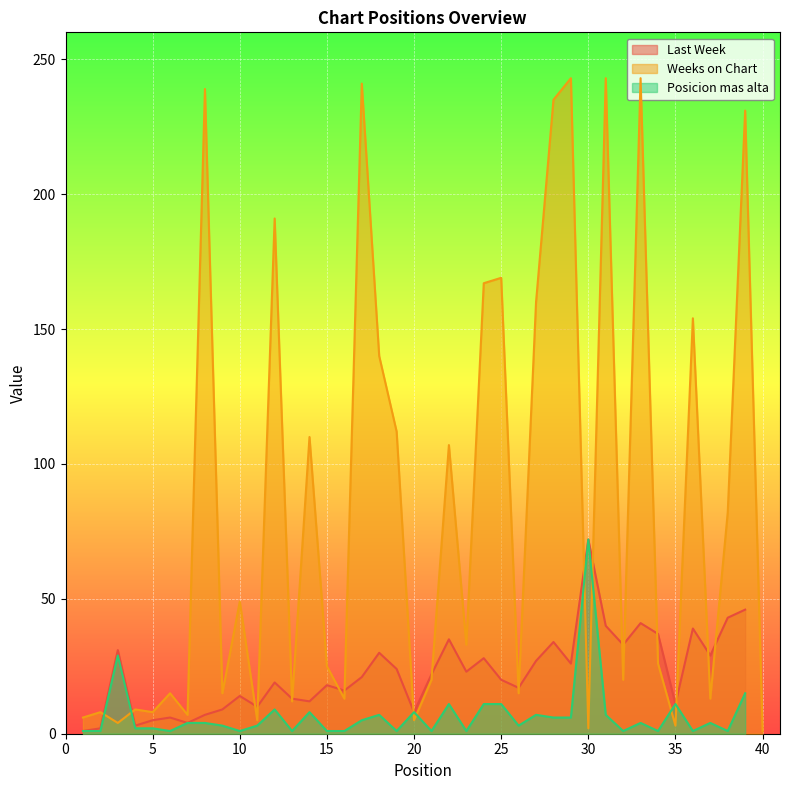

What is the value of the Posicion mas alta point at the 12th from the left?

9